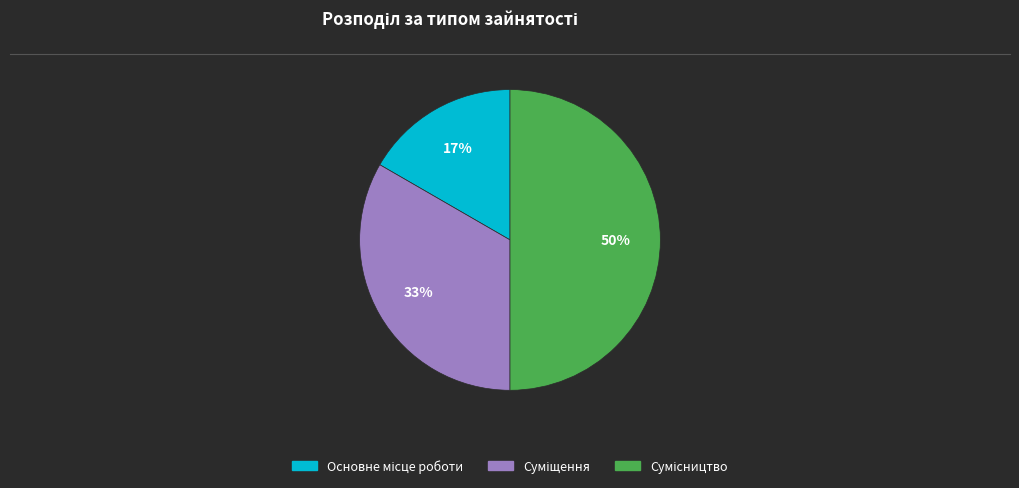

To the nearest percent, what is the average slice percentage?

33%